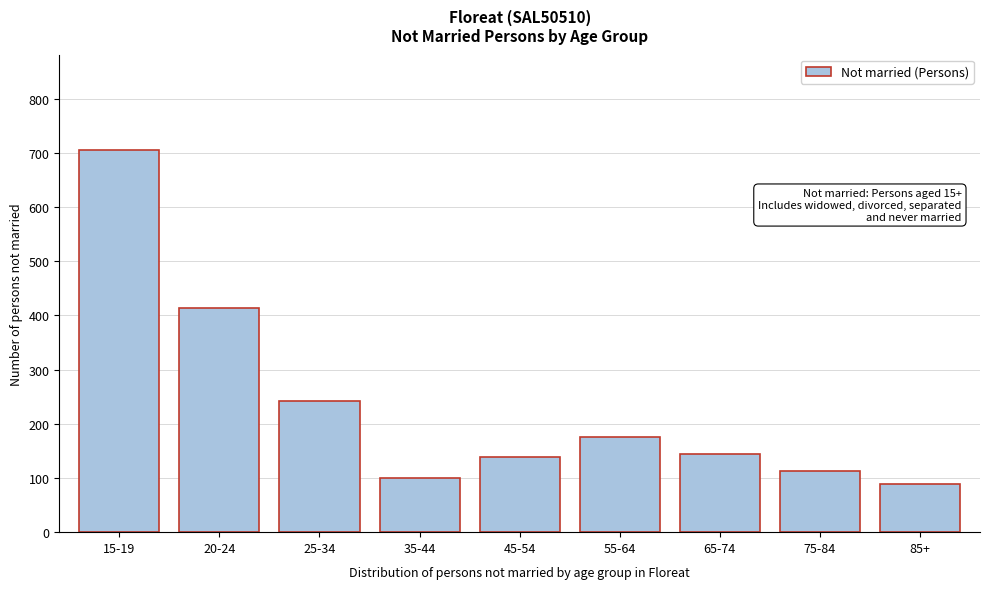

Reading left to right, what are all the values shown in this chart?

15-19=705	20-24=413	25-34=242	35-44=100	45-54=138	55-64=175	65-74=144	75-84=113	85+=89